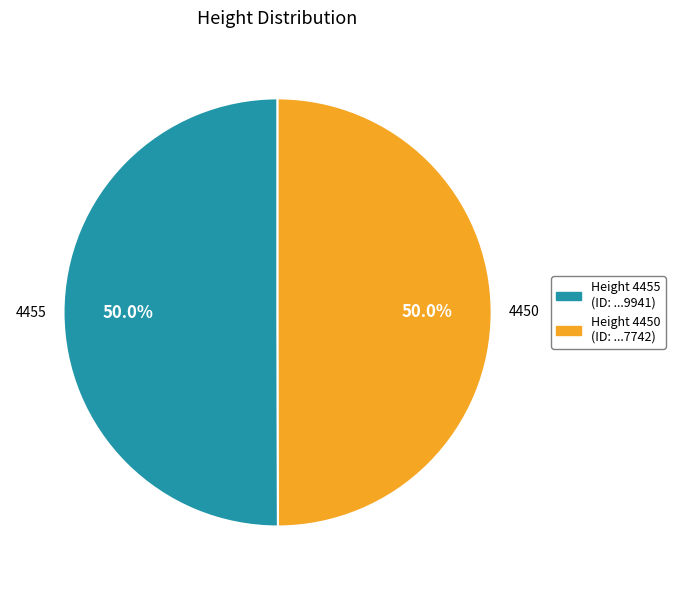

Which slice is the smallest?

4450